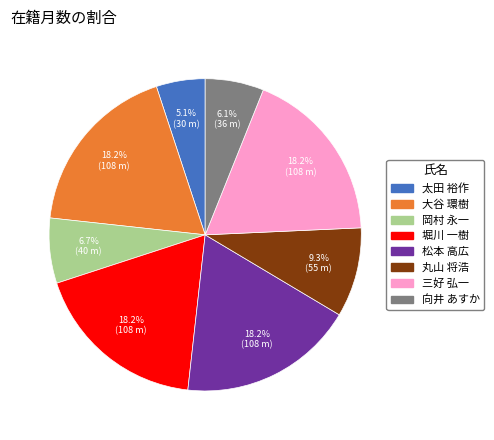

Count the number of slices in the pie.

8